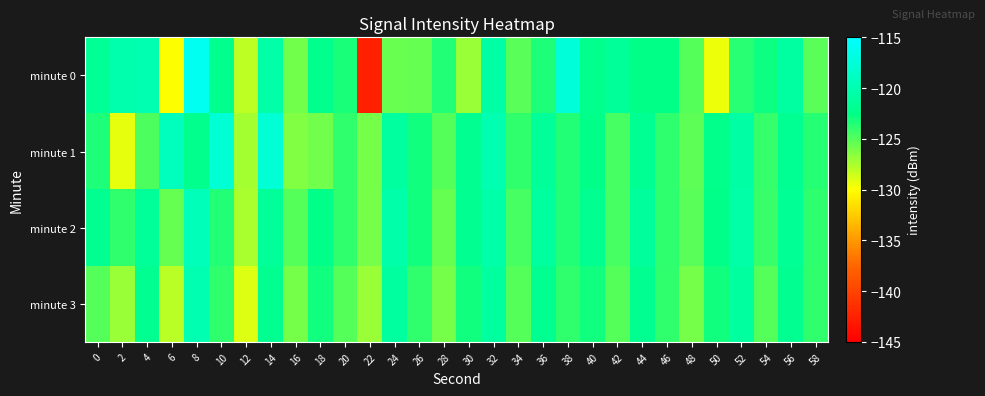

List the series in order of their peak value, highest first.

minute 0, minute 1, minute 2, minute 3